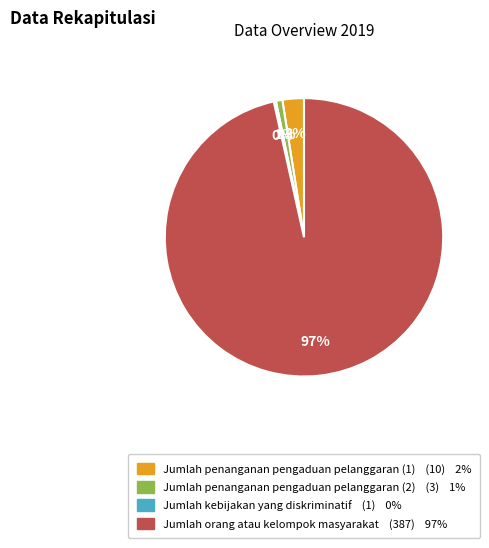

What is the largest slice in the pie chart?

Jumlah orang atau kelompok masyarakat